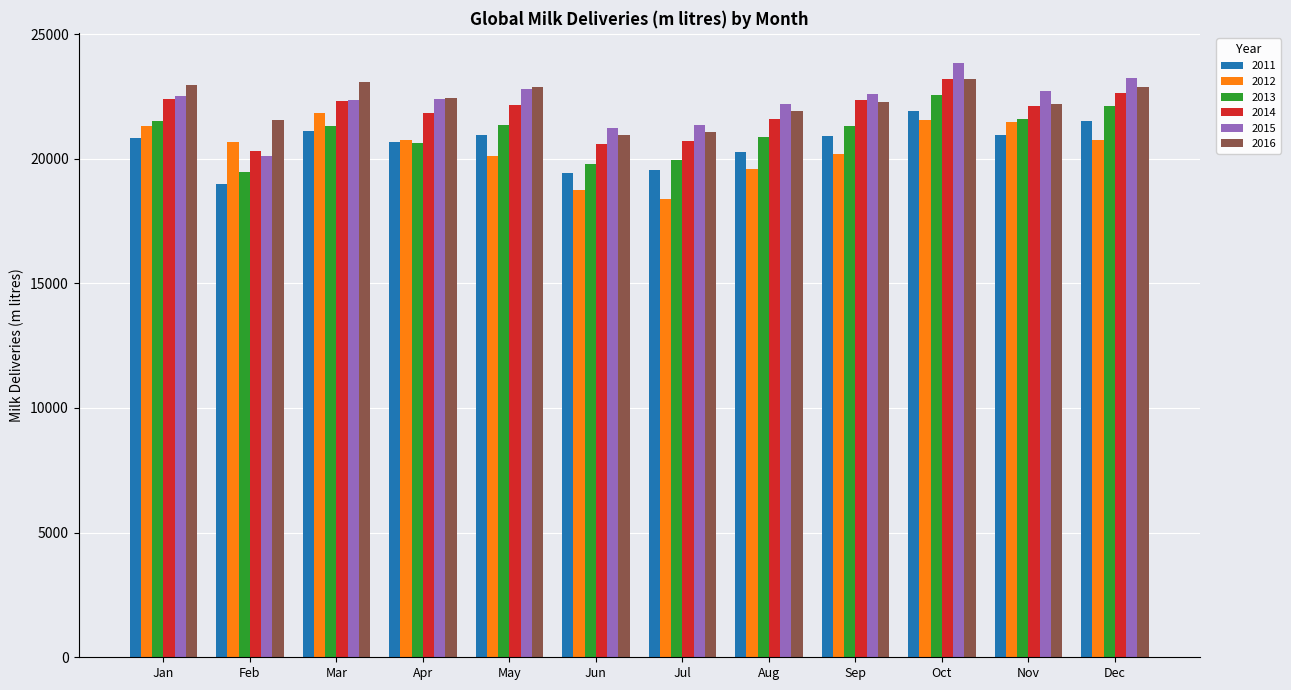

At how many categories does at least one series exceed 21783?

9